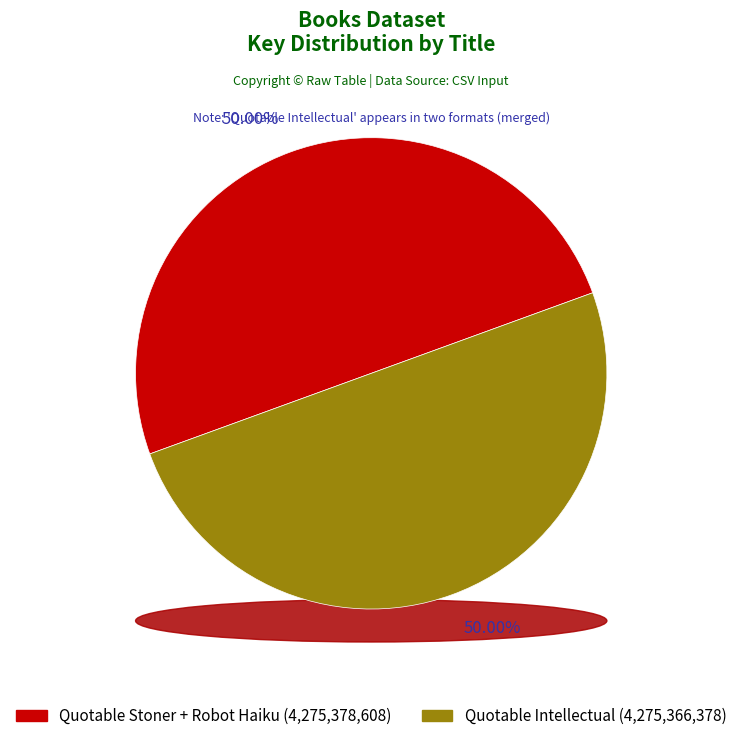

To the nearest percent, what percentage of the pie is Robot Haiku?

25%